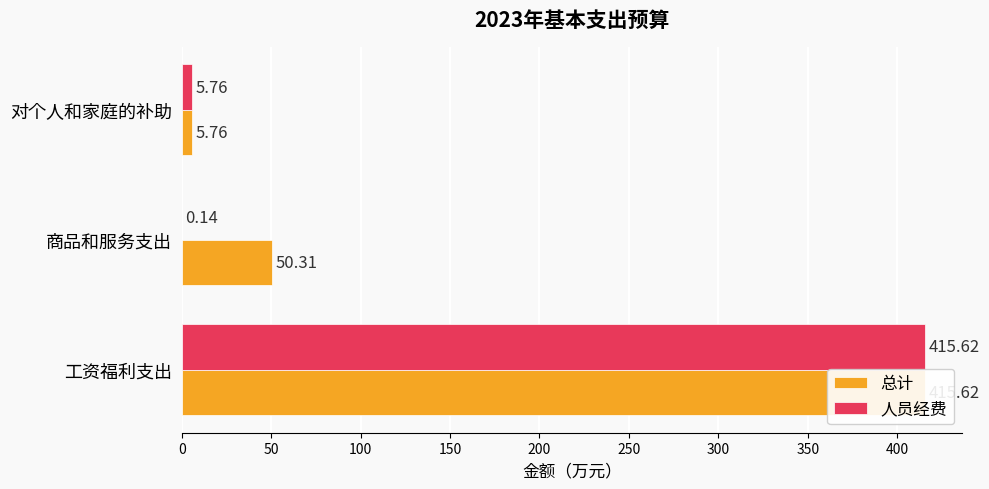

How many series are shown in this chart?

2